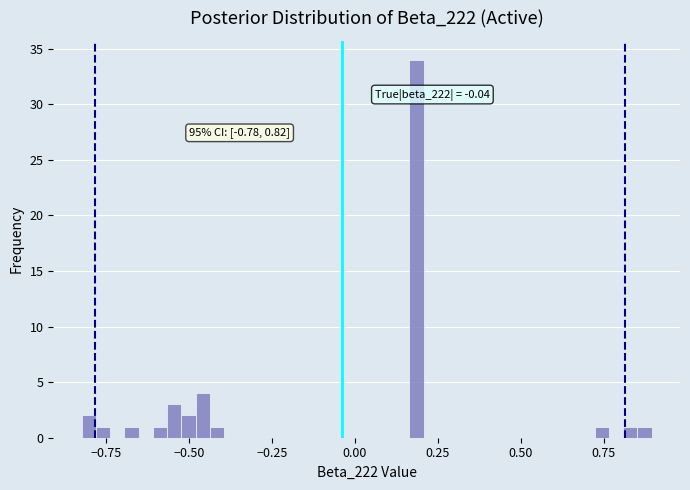

Around what value on the x-axis is the tallest bar? Give the approximate position of its centre, as read against the axis.

0.20